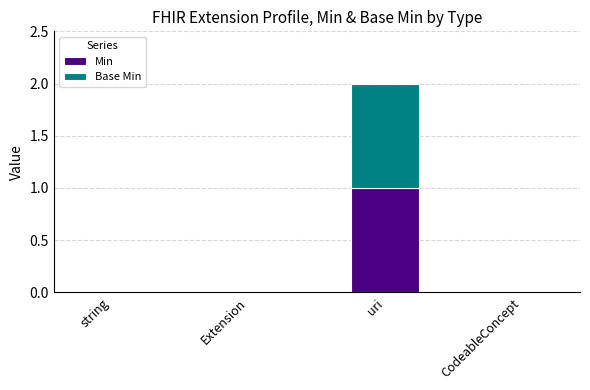

Are the bars grouped side by side (vs. stacked)?

No